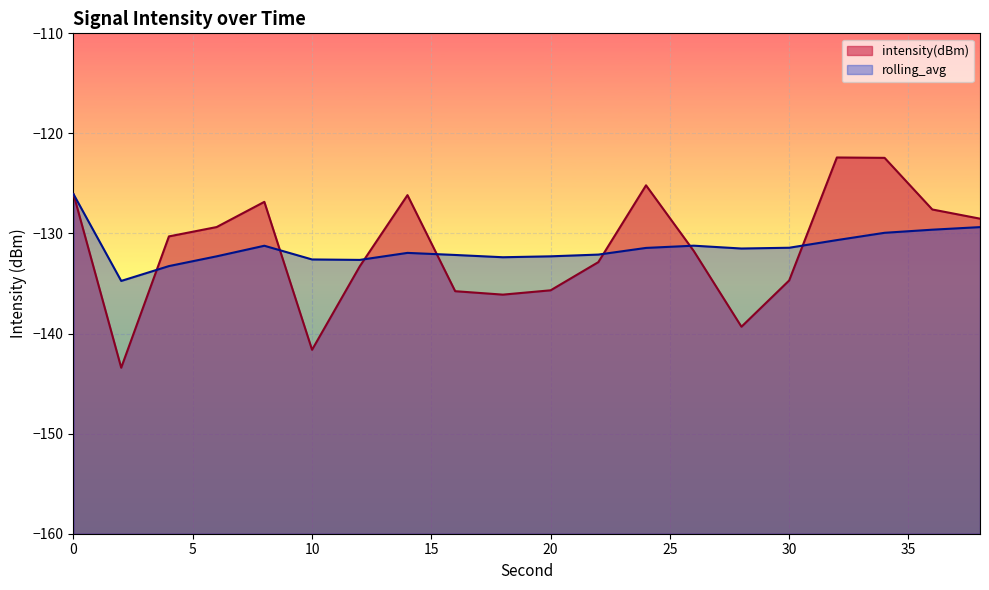

True or false: rolling_avg and intensity(dBm) cross at least once.

True